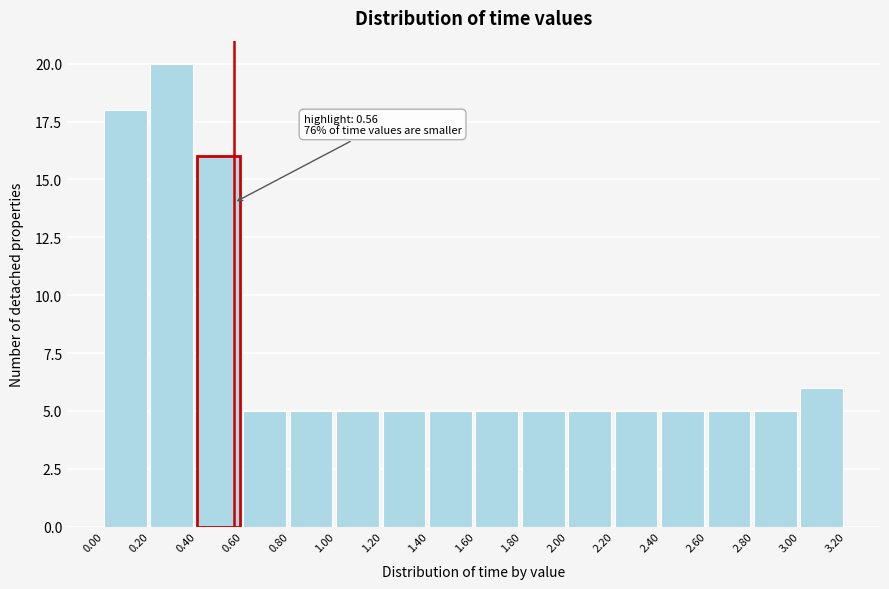

Over which range of the x-axis is the bar tallest?

0.20 to 0.40